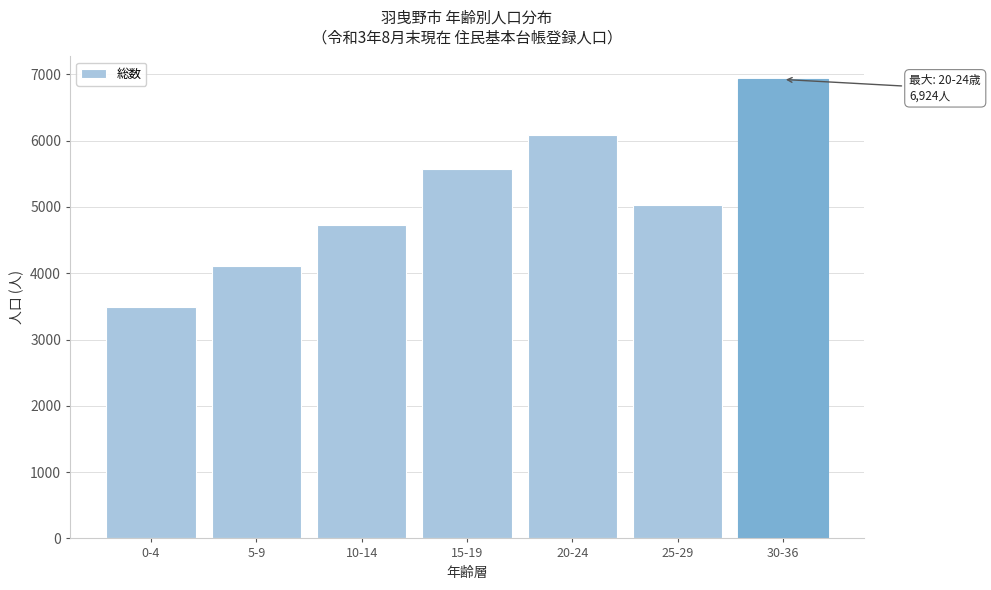

Reading left to right, what are all the values shown in this chart?

3487	4110	4728	5571	6090	5023	6924